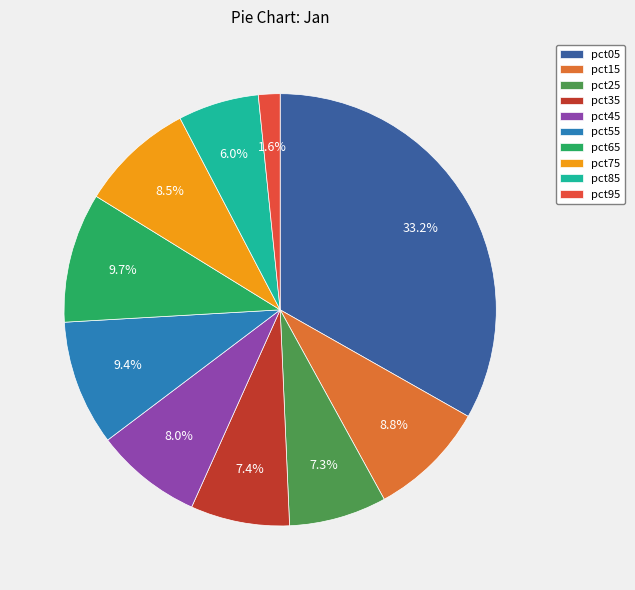

To the nearest percent, what percentage of the pie is pct25?

7%